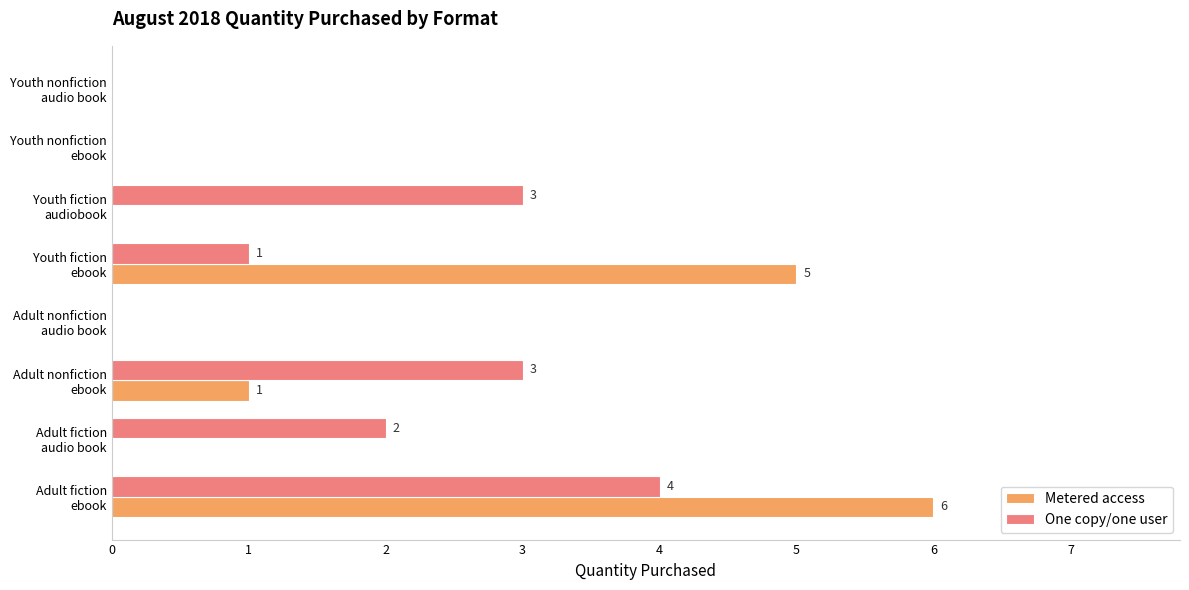

What is the sum of all Metered access values?

12